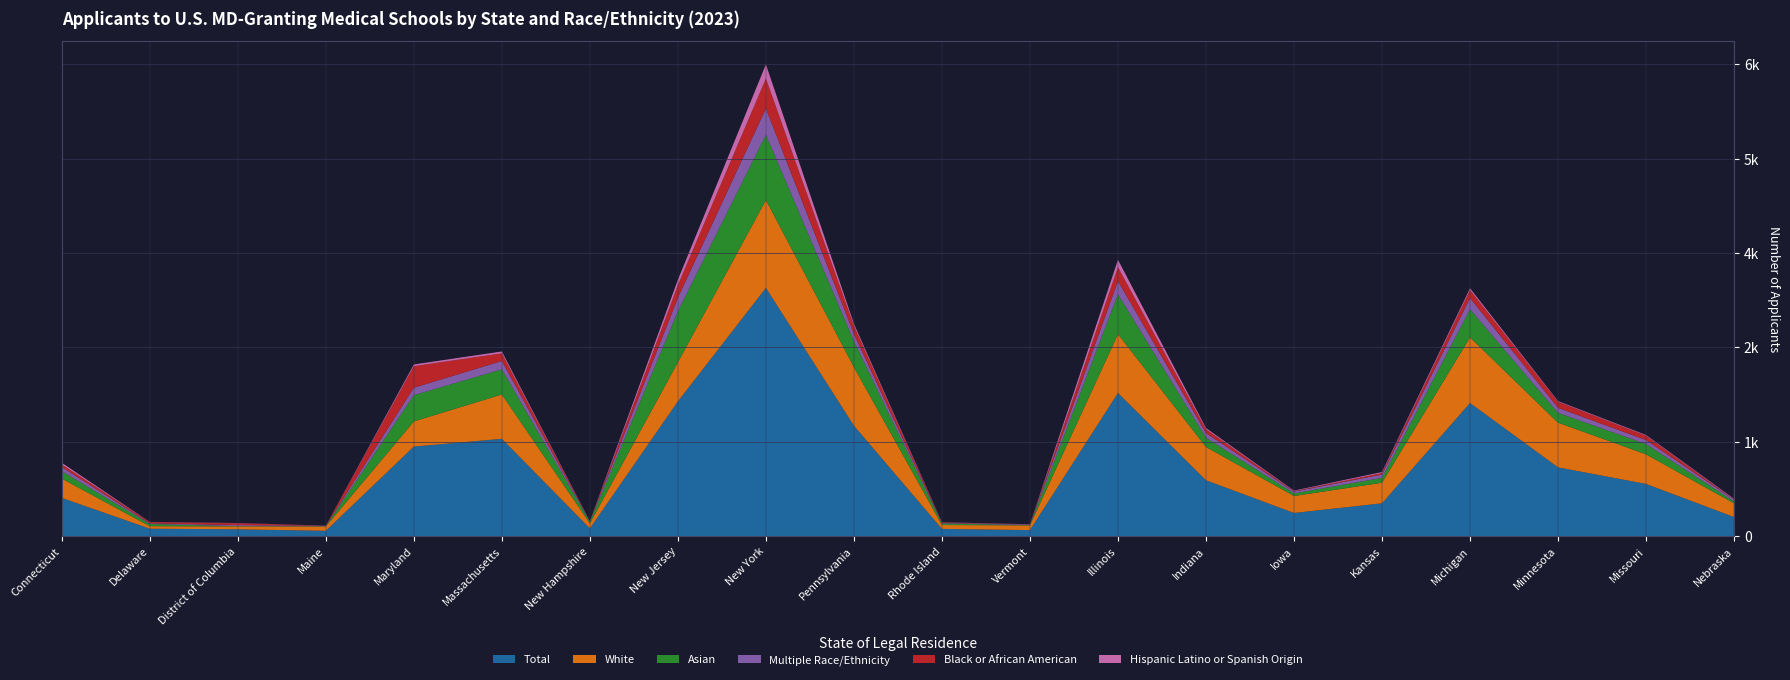

Reading left to right, extract all data points from this chart.

Total: 542	105	96	75	1270	1380	109	1911	3521	1566	102	85	2030	792	328	465	1888	975	740	270
White: 274	35	42	62	357	629	72	555	1247	830	55	67	835	472	241	292	931	634	420	194
Asian: 105	32	4	4	372	356	22	721	926	368	22	5	564	132	37	68	398	139	145	28
Multiple Race/Ethnicity: 59	8	14	7	106	119	7	194	372	103	7	8	189	65	25	49	160	71	57	24
Black or African American: 36	19	26	1	306	109	0	180	425	119	7	1	198	55	7	21	114	87	62	5
Hispanic Latino or Spanish Origin: 24	2	3	0	24	26	2	76	201	27	3	2	104	17	7	14	25	9	10	8